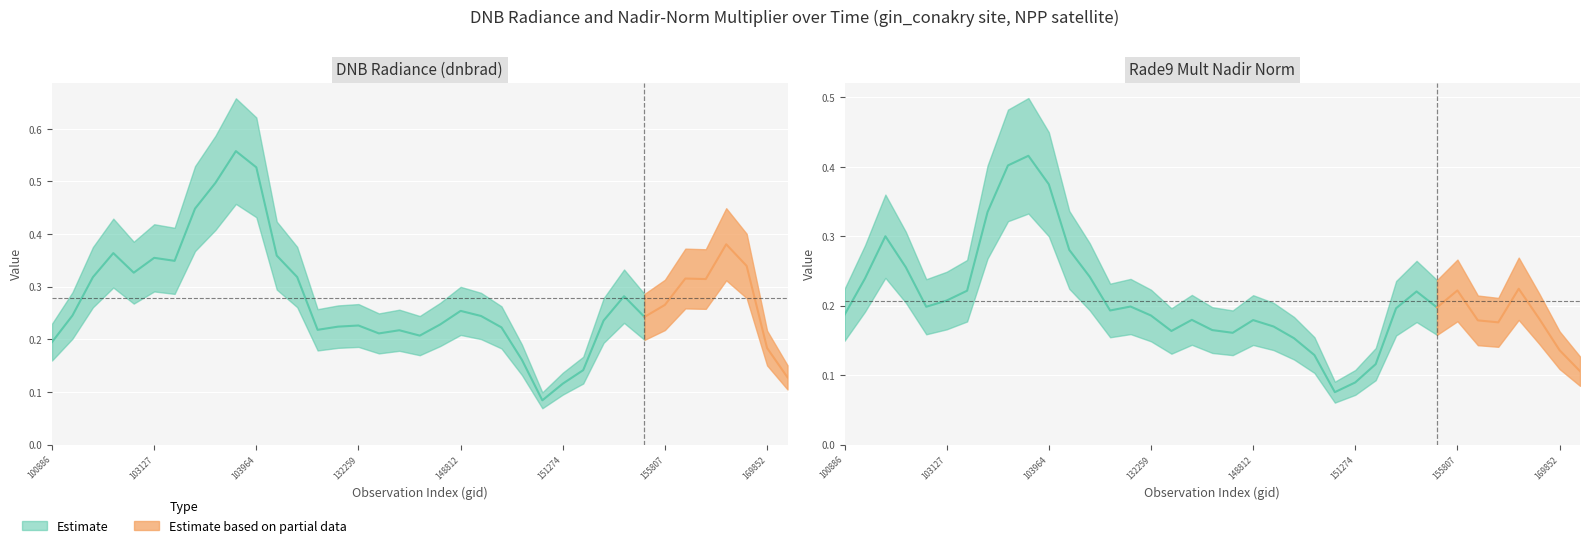

At which label does rade9_mult_nadir_norm reach its peak?

103484